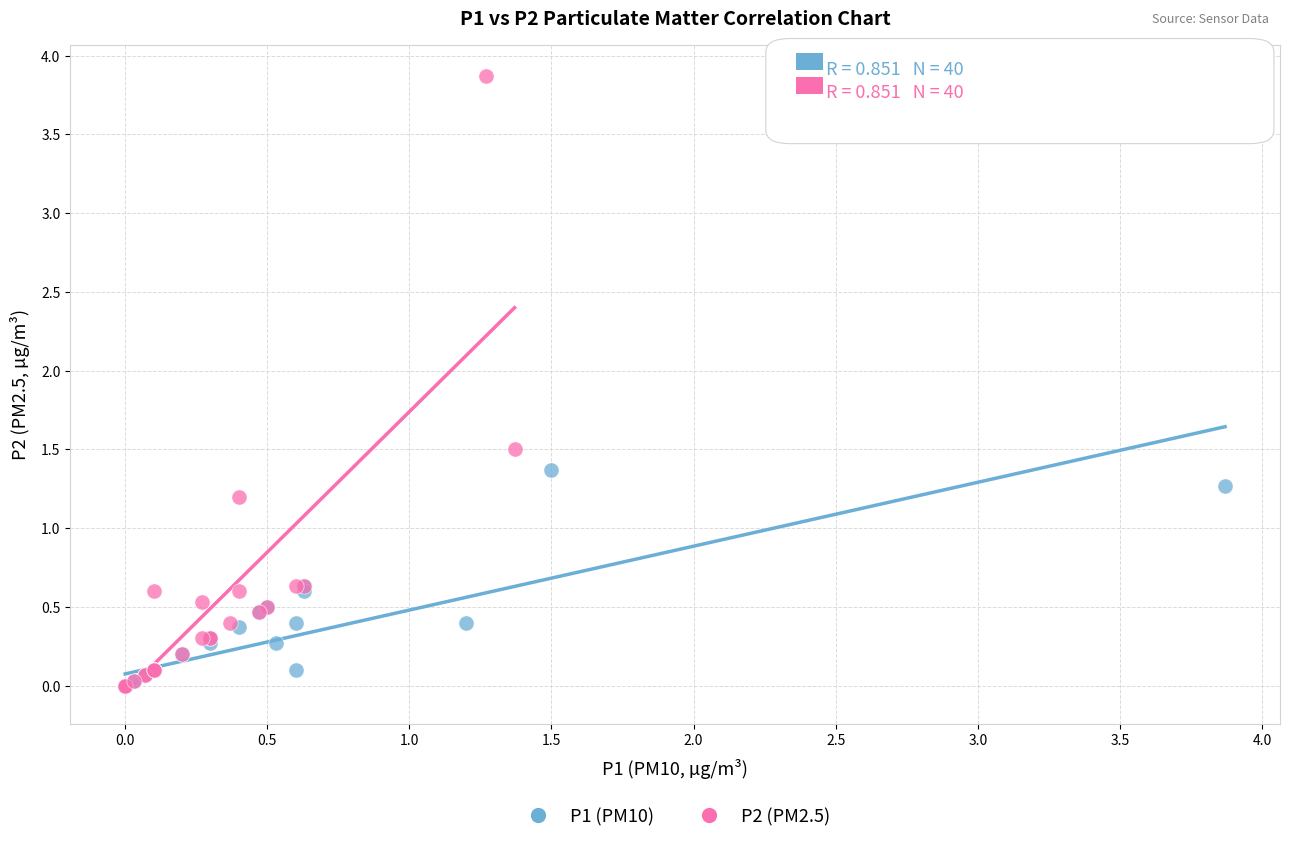

Which series has the widest spread of Y values?

P2 (PM2.5)